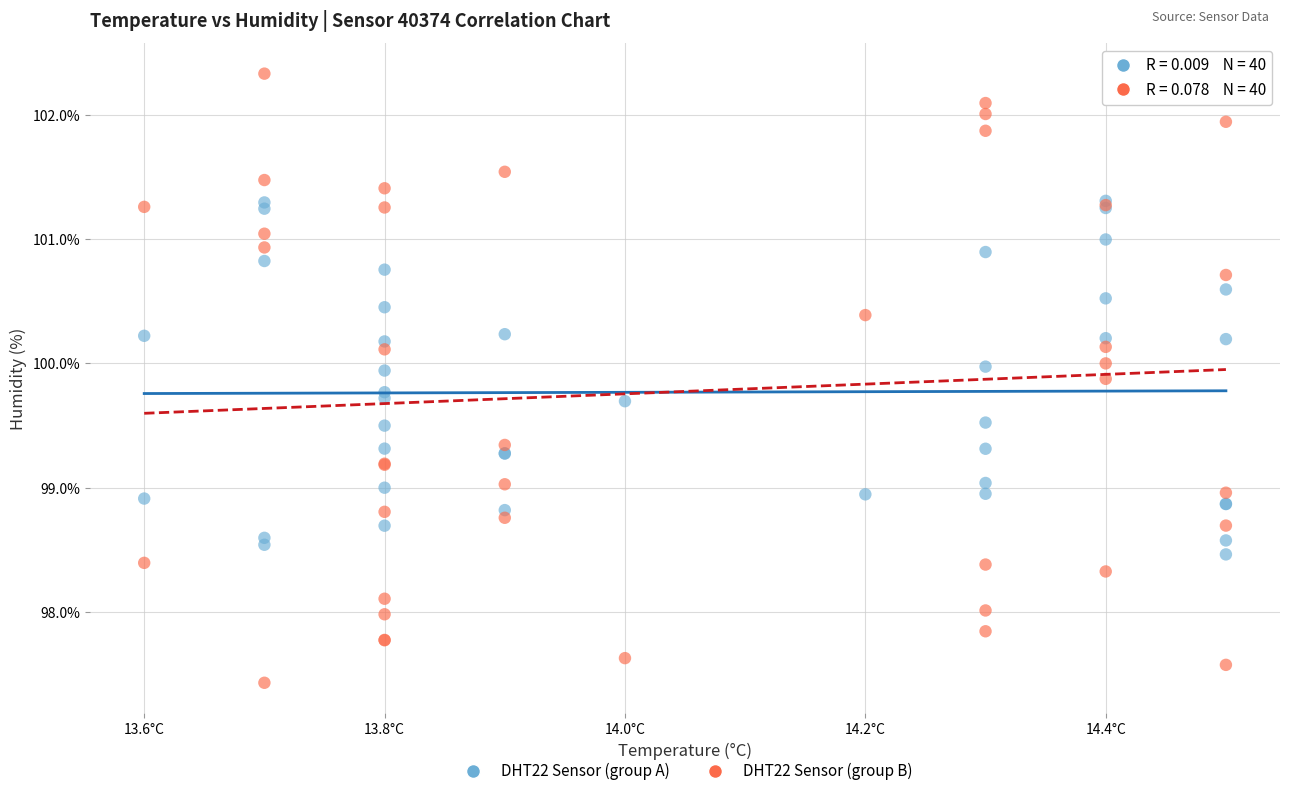

Which series has the largest Y range (max minus min)?

DHT22 Sensor (group B)